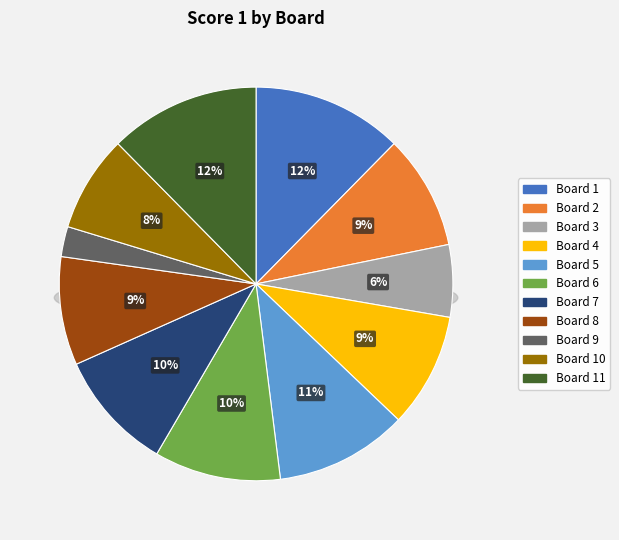

Rank the categories by value from lowest to highest.

Board 9, Board 3, Board 10, Board 8, Board 2, Board 4, Board 7, Board 6, Board 5, Board 1, Board 11